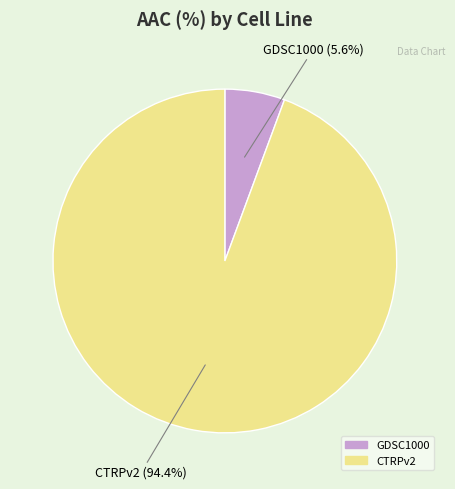

To the nearest percent, what is the combined percentage of GDSC1000 and CTRPv2?

100%